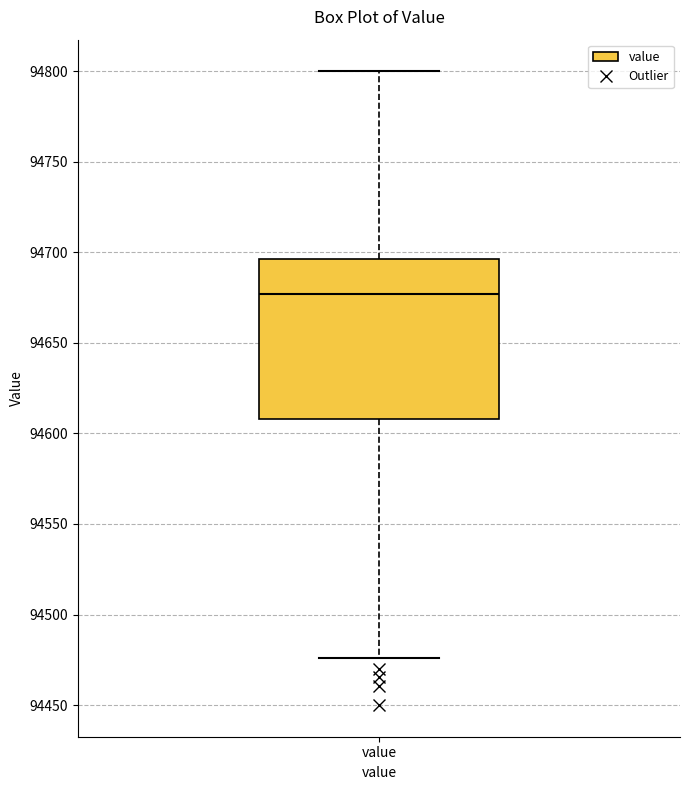

Transcribe this box plot: give where the median line is, the range the box spans, and where the two whiskers end, as read against the y-axis. The values are not printed on the chart, so give them approximately, as read against the axis.

median 94675, box 94610 to 94695, whiskers 94475 to 94800